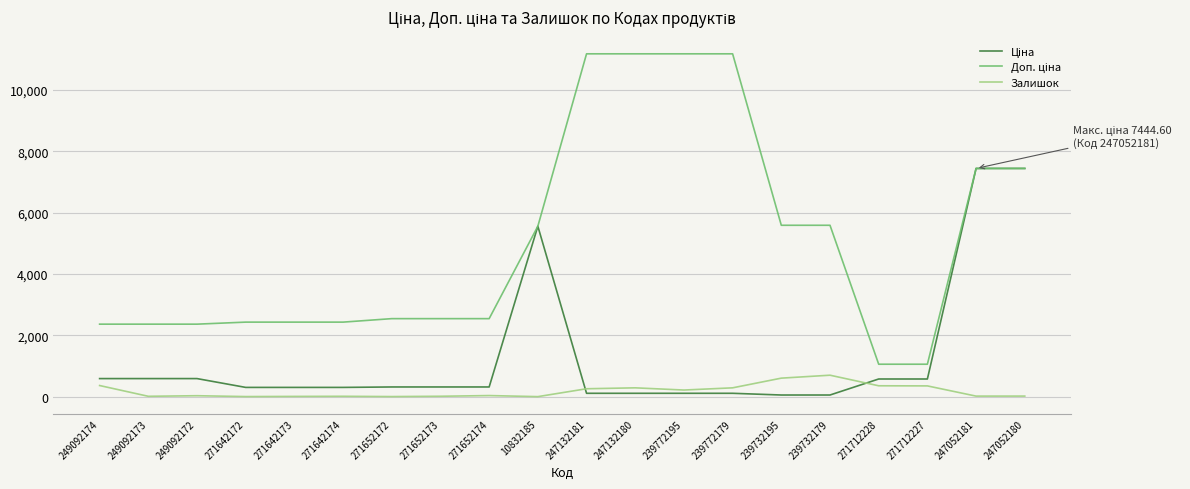

What is the difference between the Залишок values at 249092172 and 247132181?

227.0